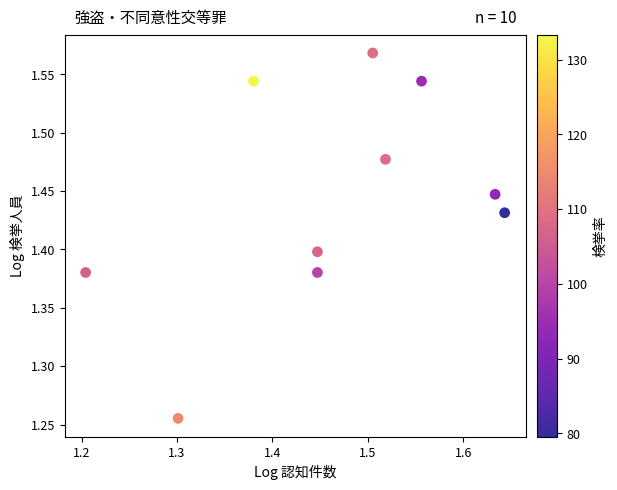

What is the range of X values (max minus min)?

0.4